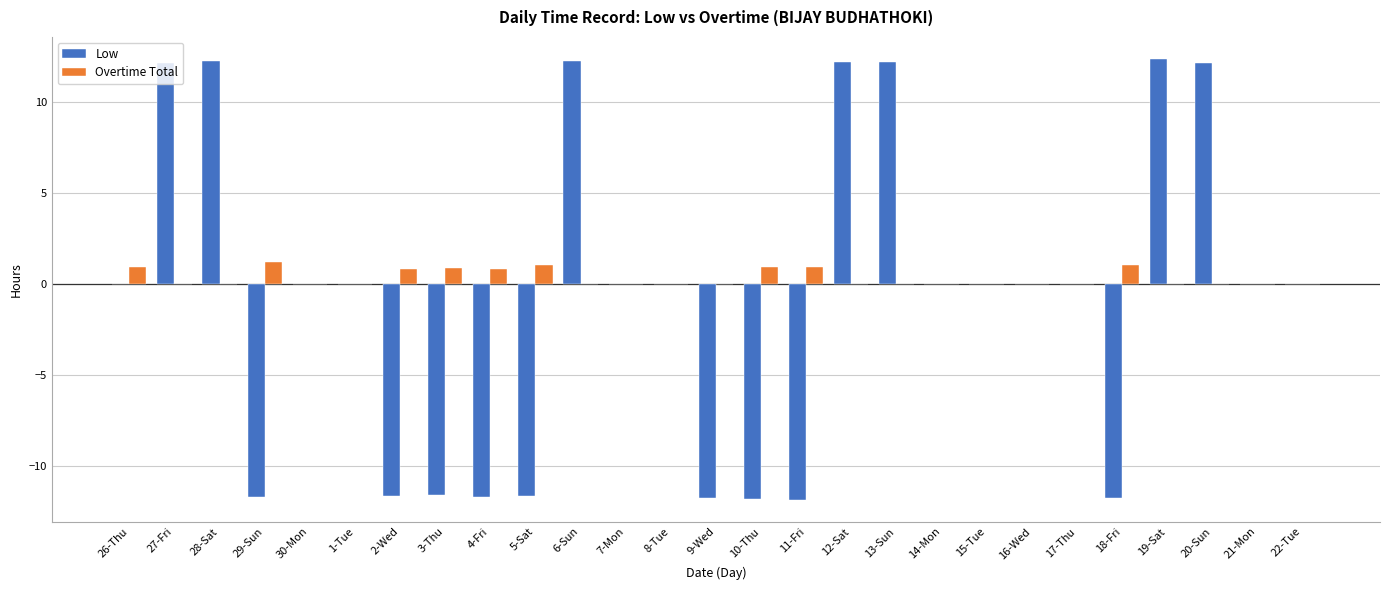

Is the value of Overtime Total at 12-Sat greater than the value of Low at 19-Sat?

No